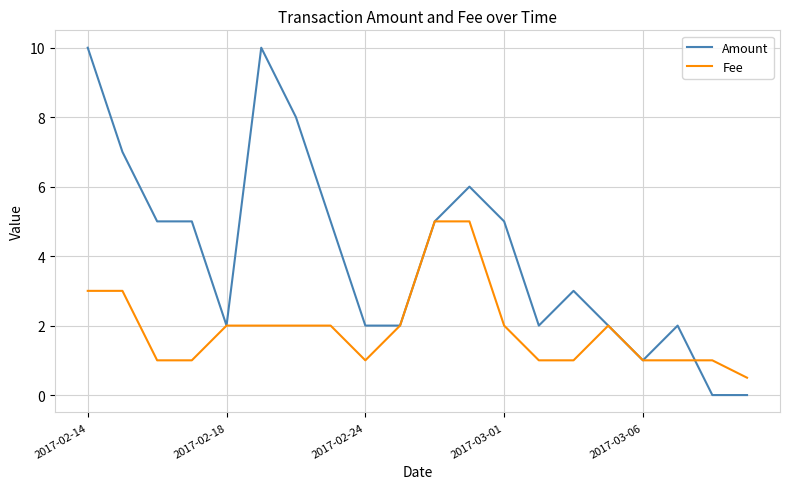

Does the chart display data point markers on the line(s)?

No